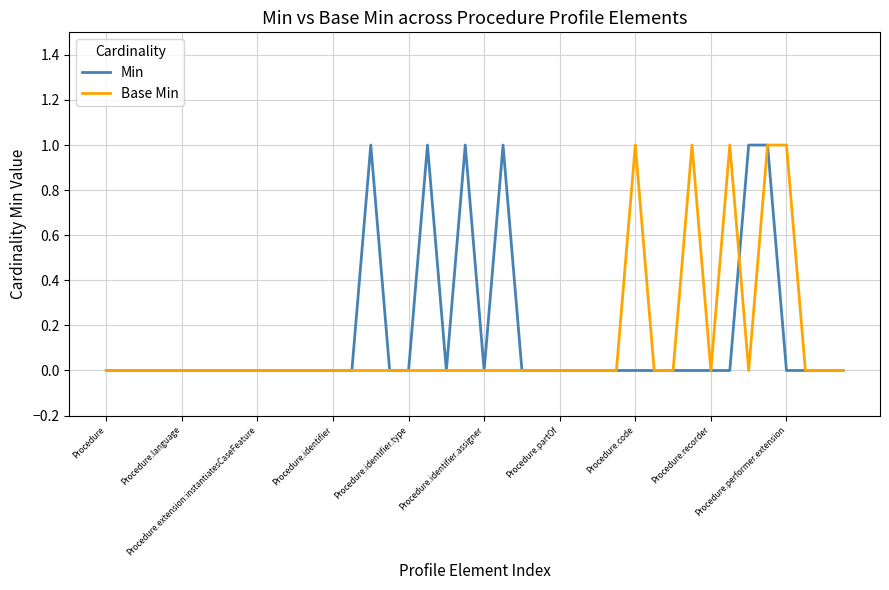

How many Base Min values are between 0 and 1?

40